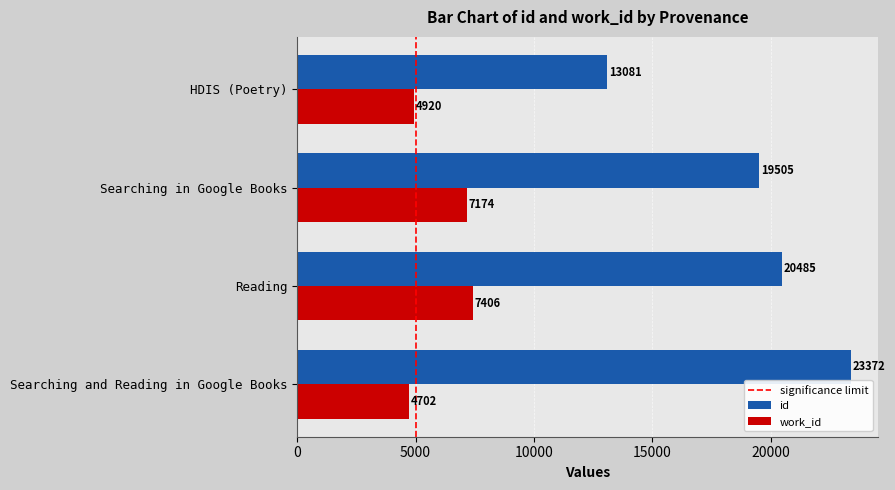

Where is id nearest to the value 18226?

Searching in Google Books